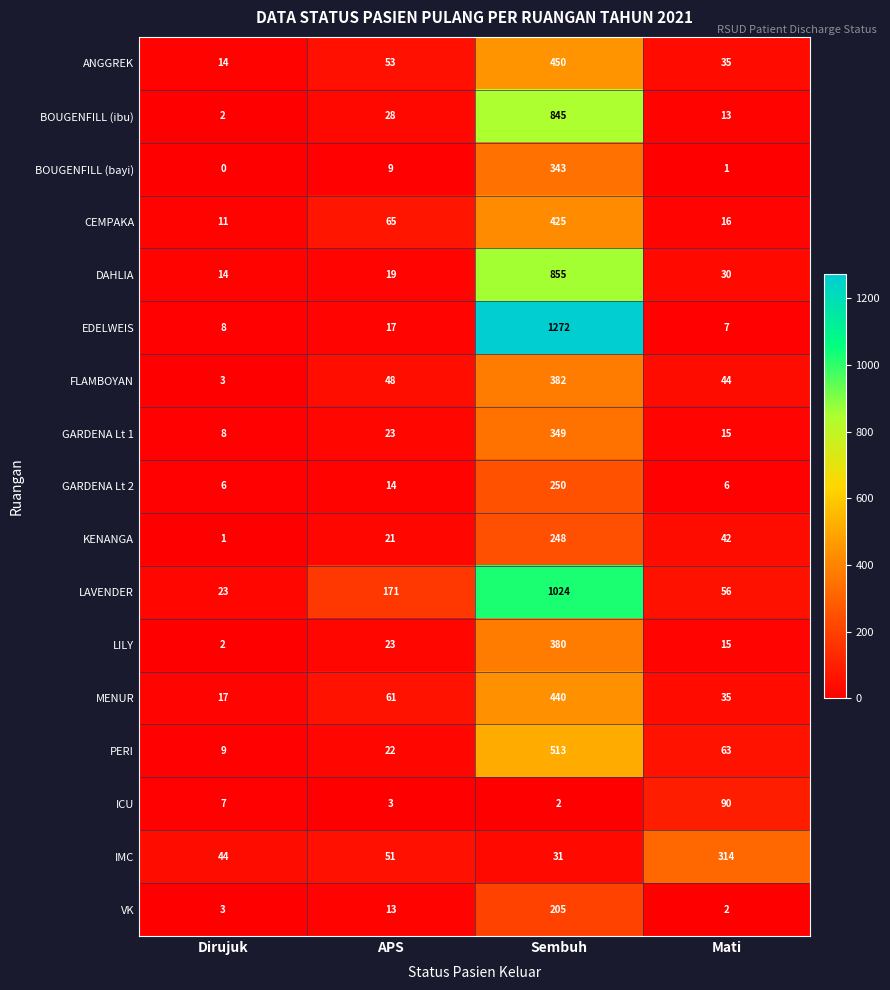

What is the maximum value shown in the chart?

1272